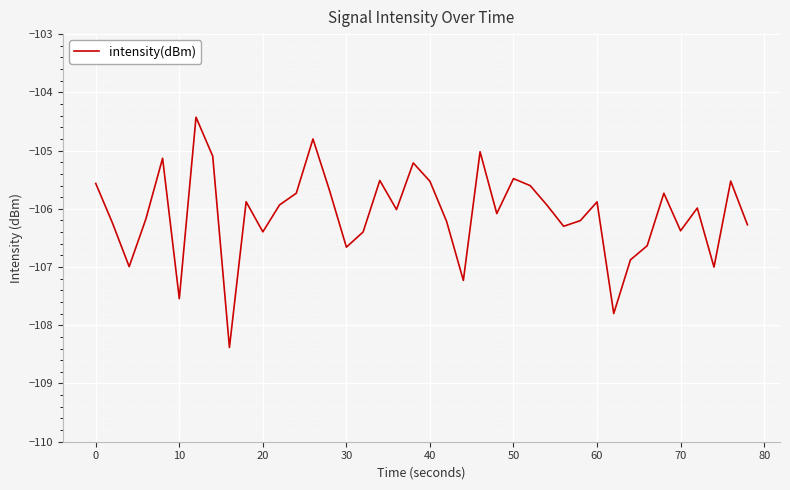

What is the greatest value displayed?

-104.4